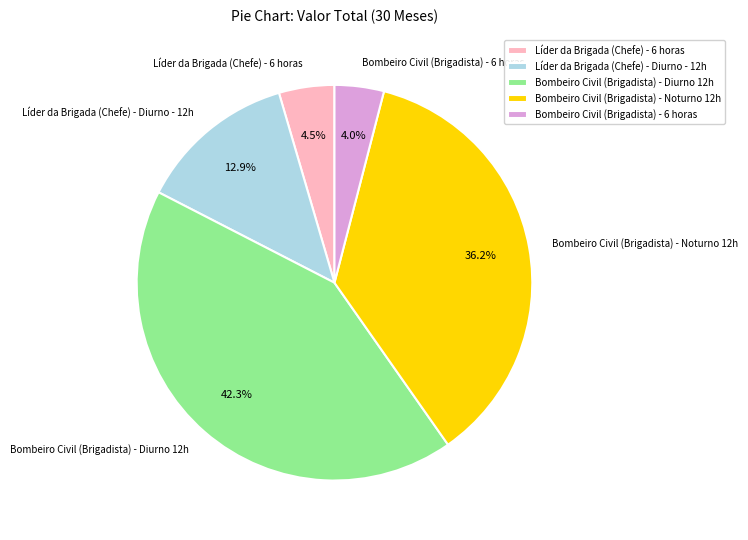

Between Bombeiro Civil (Brigadista) - Diurno 12h and Líder da Brigada (Chefe) - Diurno - 12h, which is larger?

Bombeiro Civil (Brigadista) - Diurno 12h